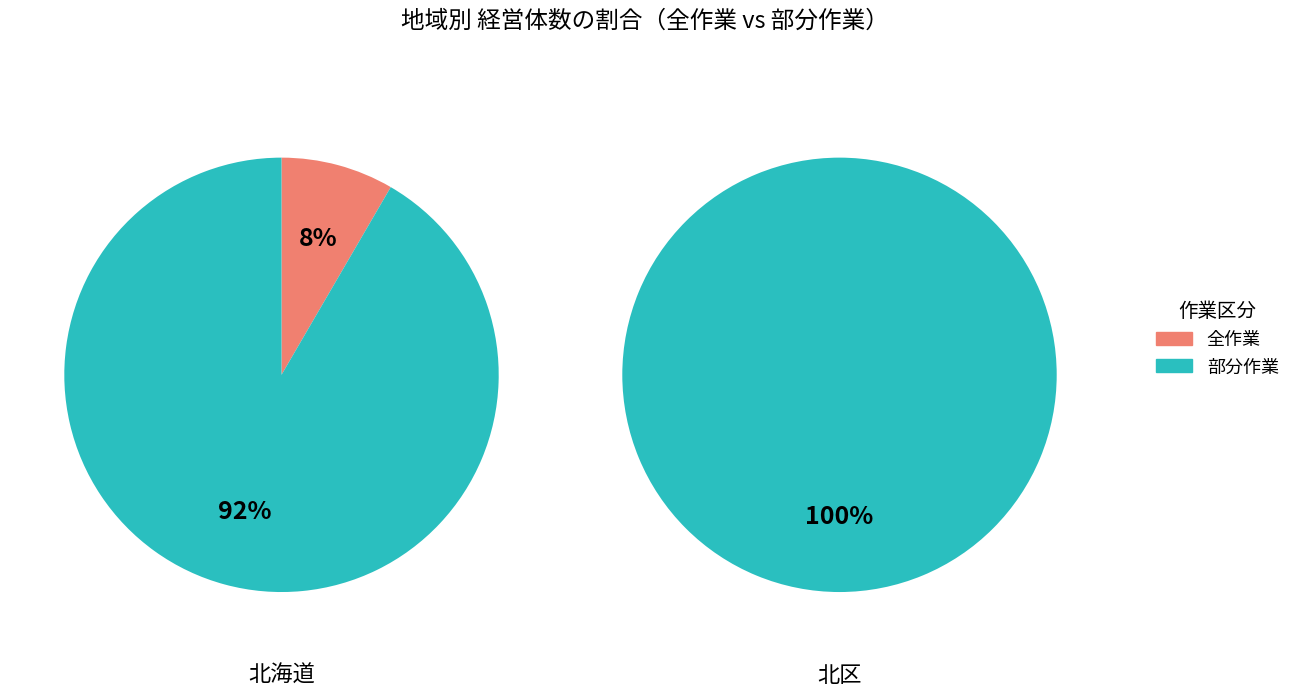

Is 北海道 the majority of the pie?

Yes